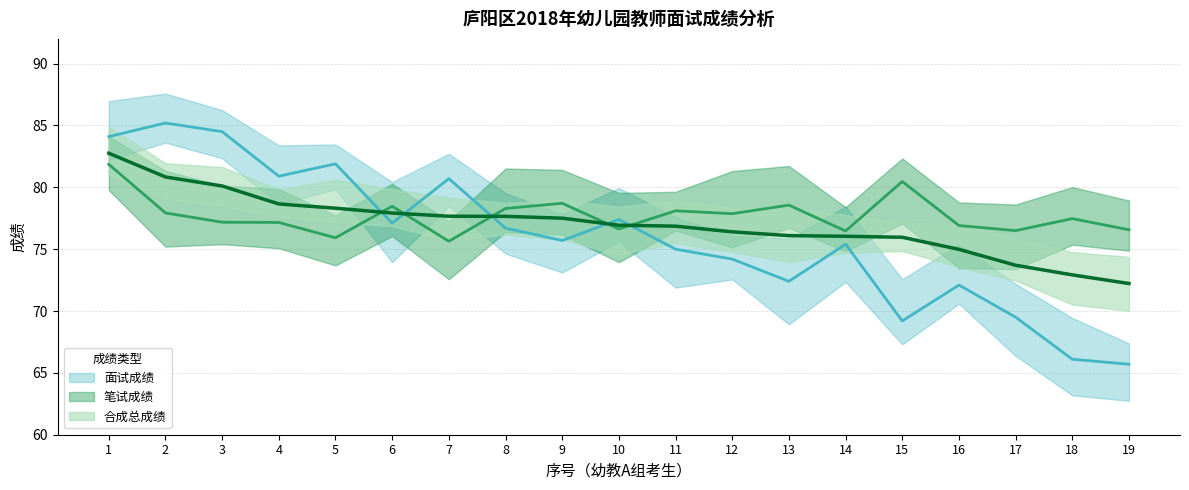

The 合成总成绩 series shows 38.3 at 13. True or false?

False